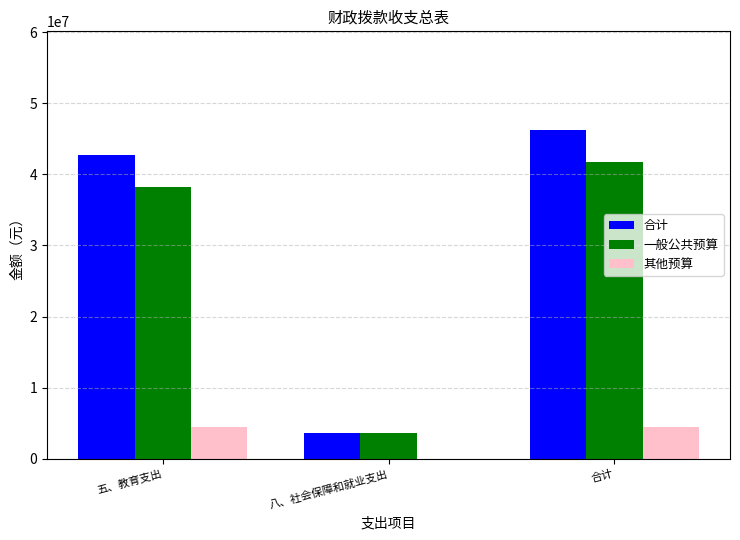

How many distinct data groups are displayed?

3